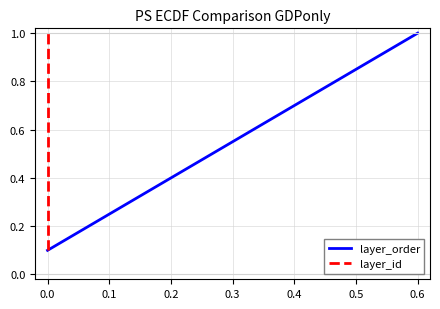

Which series has the largest range (max minus min)?

layer_order